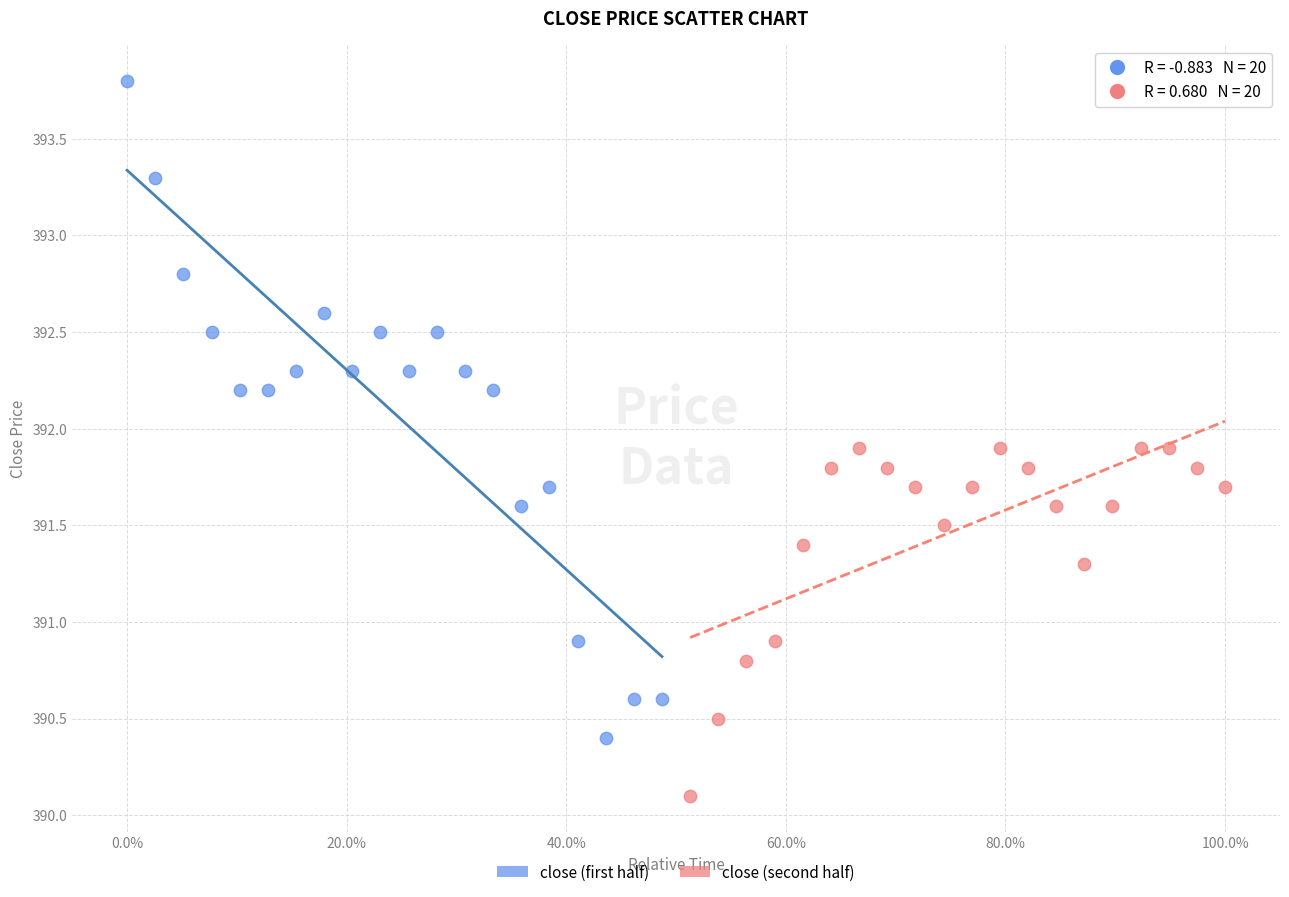

What are all the series names shown in the legend?

close (first half), close (second half)